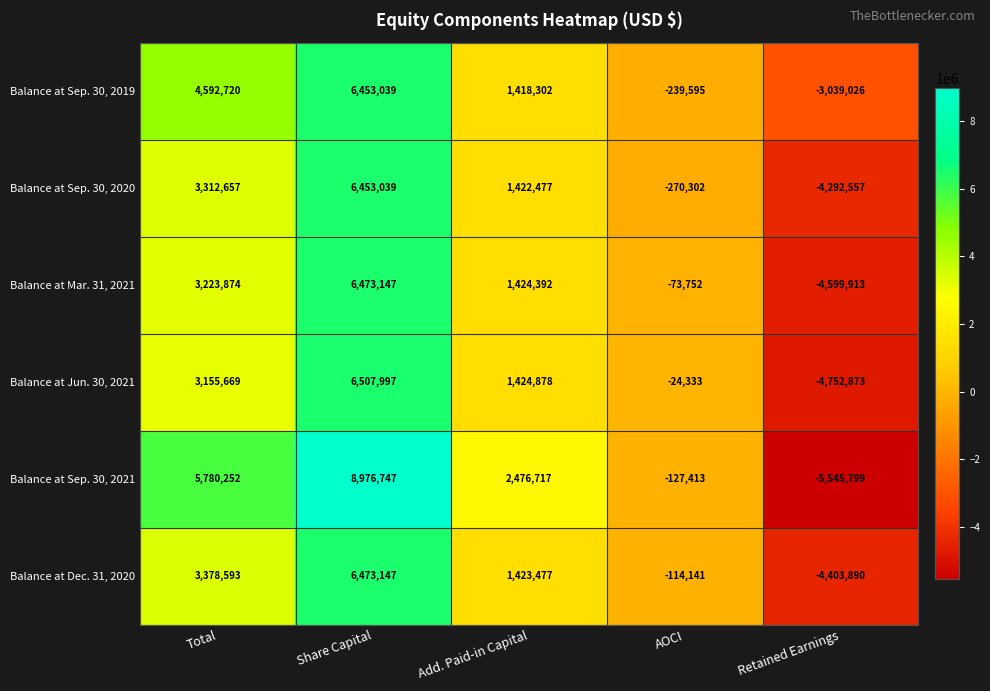

What is the difference between the highest and lowest values at Retained Earnings?

2506773